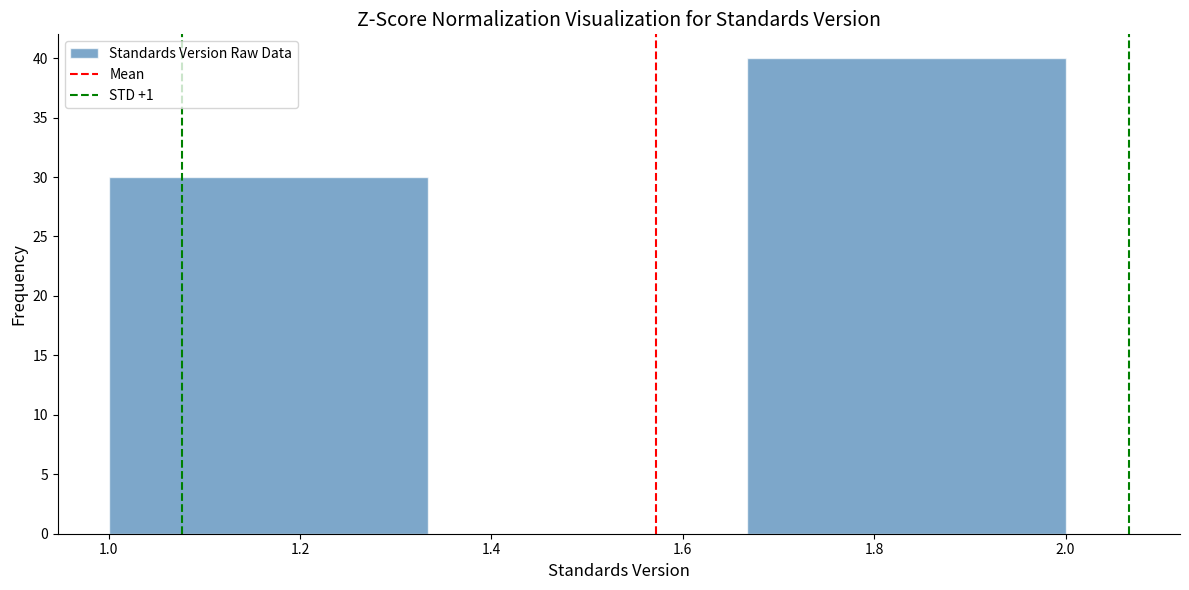

Reading left to right, list every bar in this chart as the range it spans on the x-axis followed by its height. Neither the bar edges nor the heights are printed on the chart, so give them approximately, as read against the axes.

1.00 to 1.34: 30
1.34 to 1.66: 0
1.66 to 2.00: 40